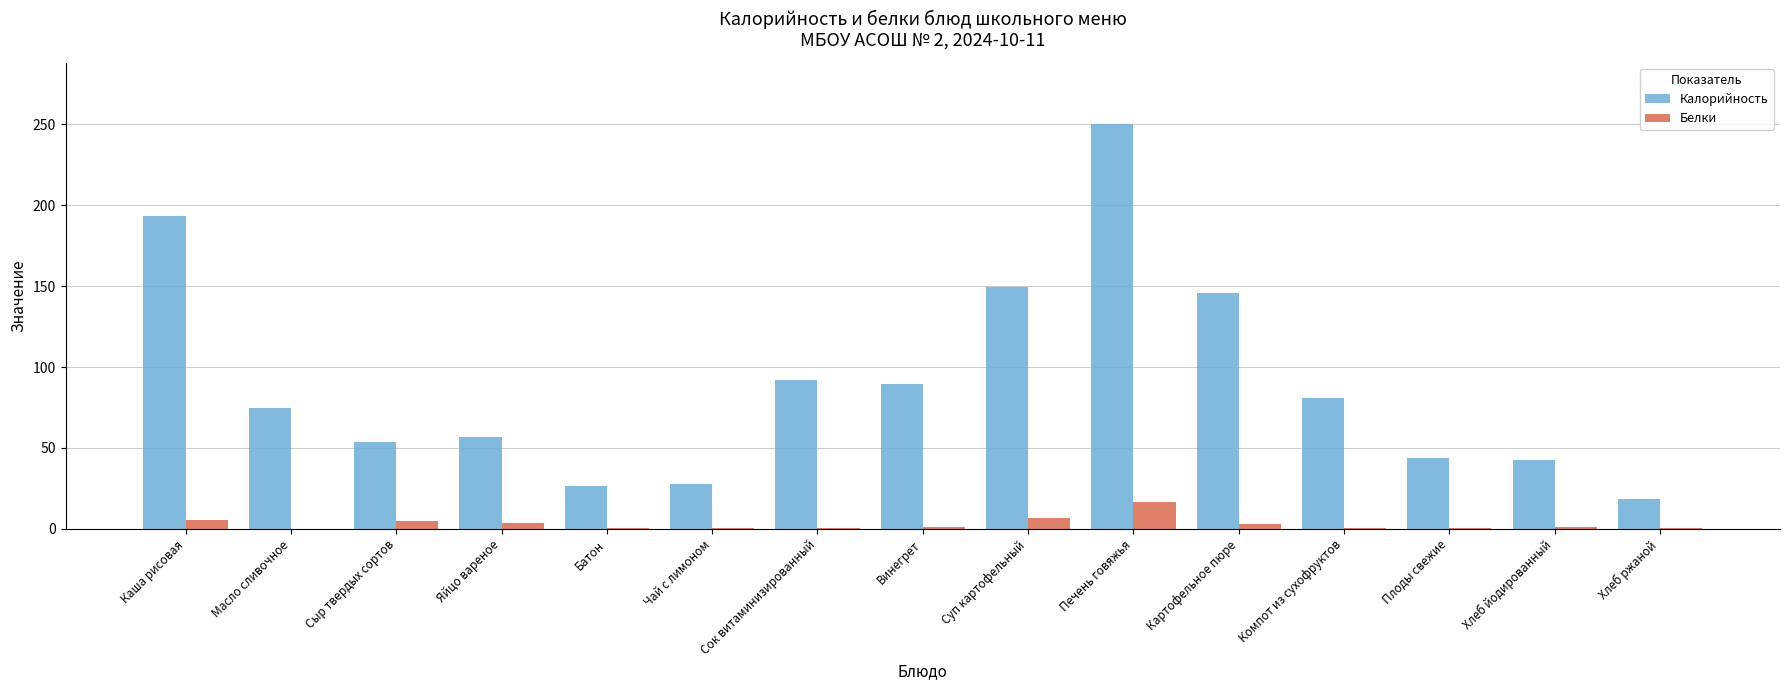

What is the average value of the Калорийность series?

89.8